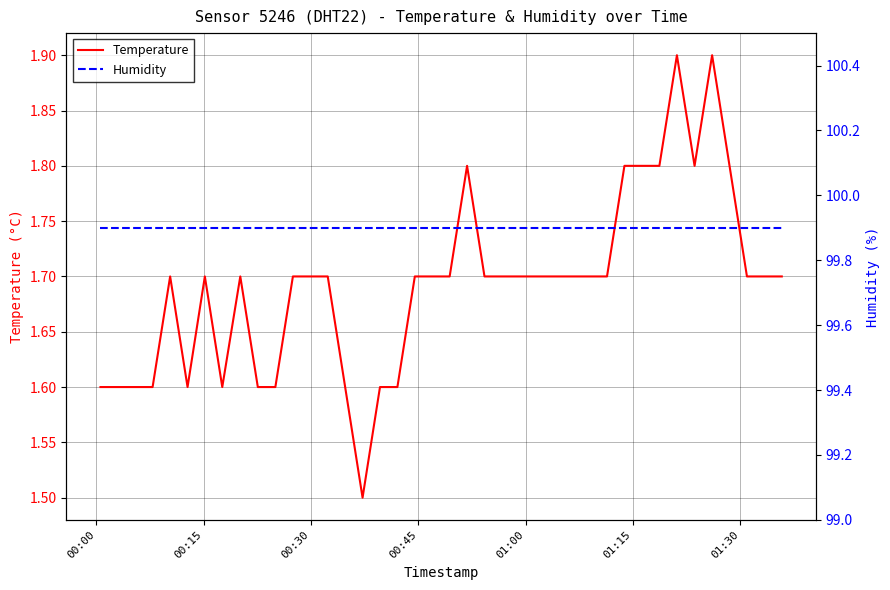

True or false: Humidity and Temperature intersect in this chart.

False